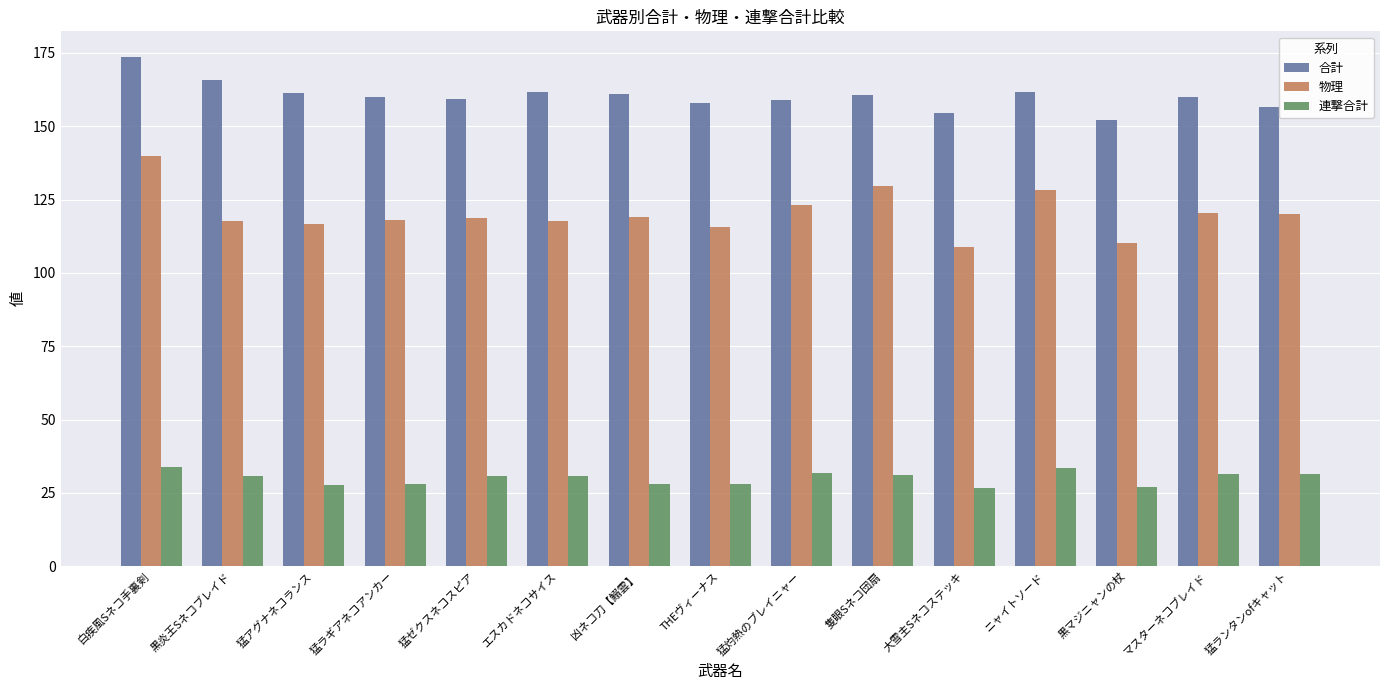

Read the 合計 value at 凶ネコ刀【鰯雲】.

161.0